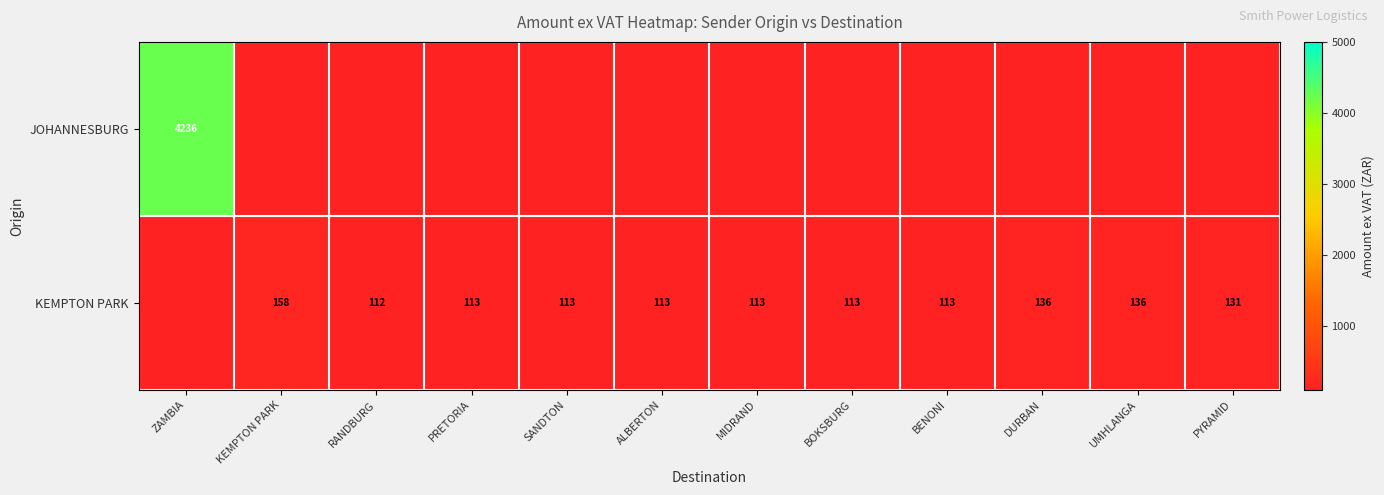

At how many categories does at least one series exceed 691?

1